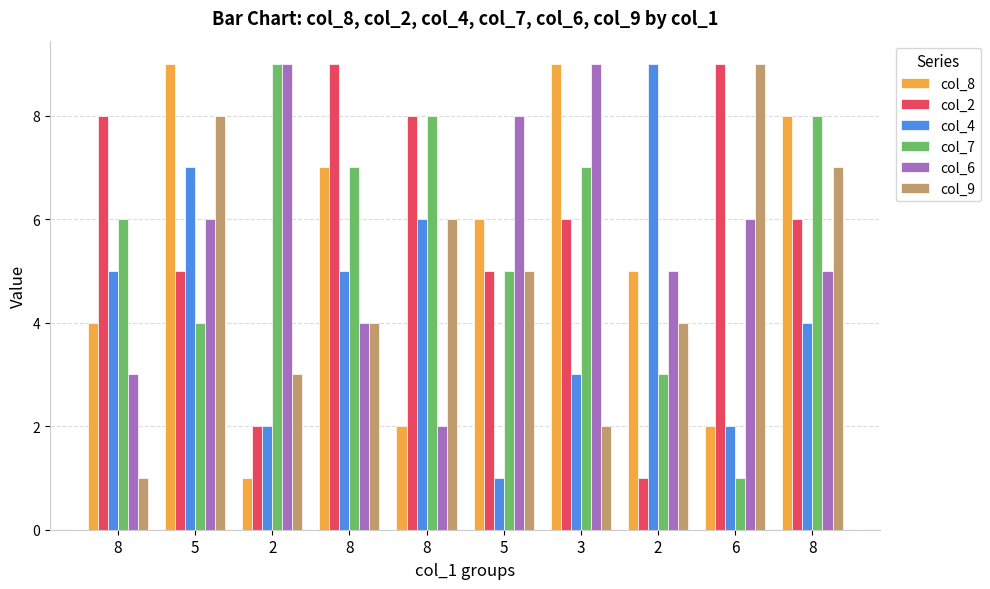

Which category has the lowest value in the col_4 series?

5